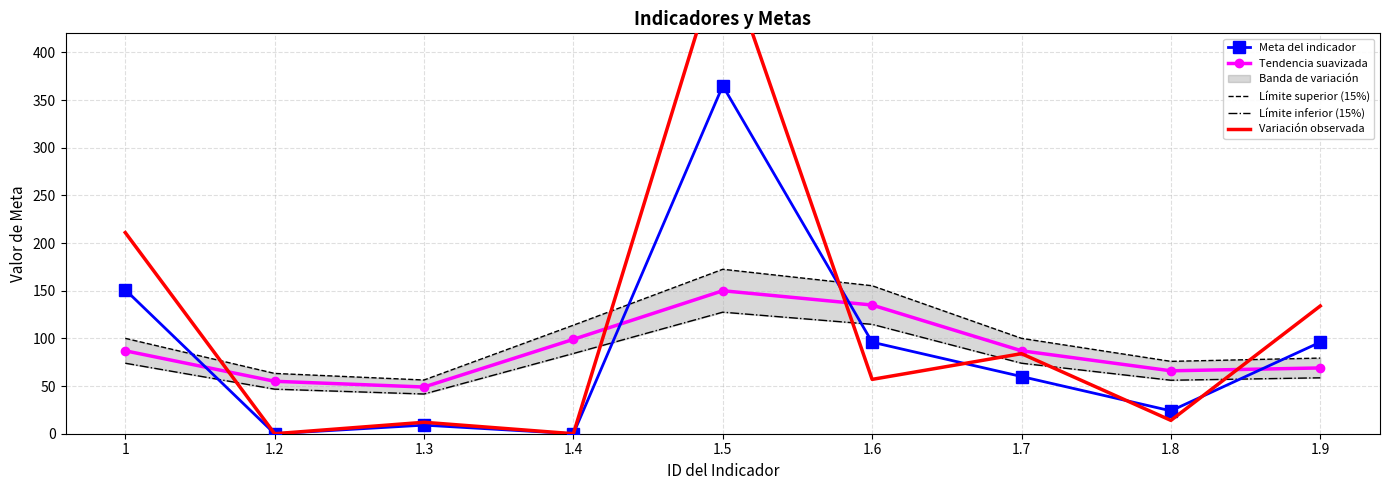

Rank the series by their maximum value, from highest to lowest.

Variación observada, Meta del indicador, Límite superior (15%), Tendencia suavizada, Límite inferior (15%)